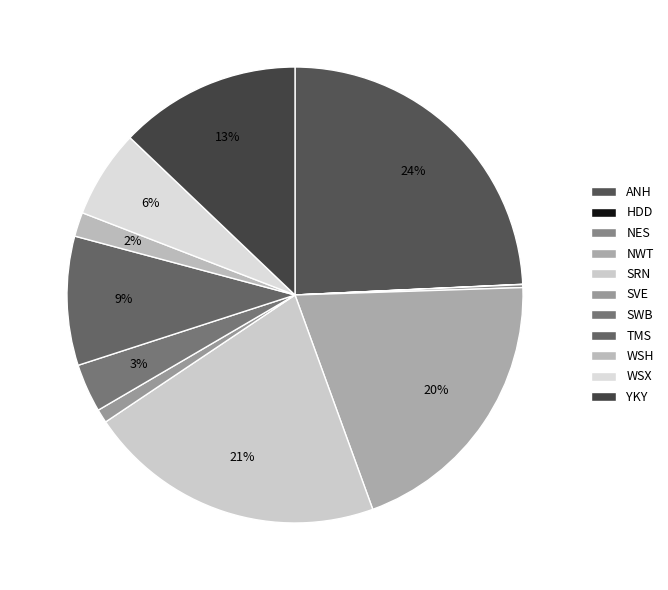

What is the change in value from TMS to WSH?

-24.9